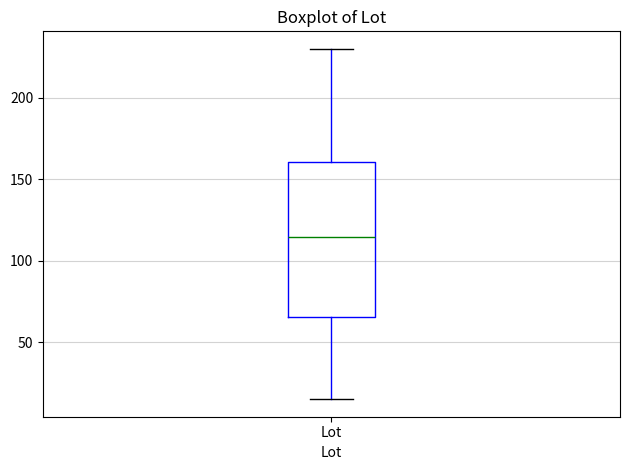

Transcribe this box plot: give where the median line is, the range the box spans, and where the two whiskers end, as read against the y-axis. The values are not printed on the chart, so give them approximately, as read against the axis.

median 115, box 65 to 160, whiskers 15 to 230